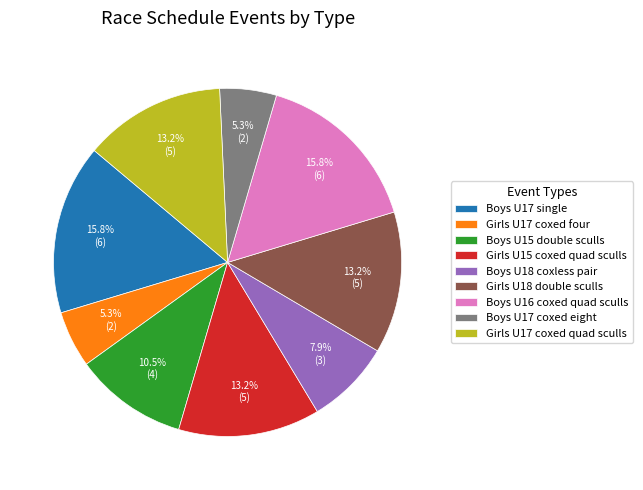

Which has a higher value, Boys U18 coxless pair or Boys U17 coxed eight?

Boys U18 coxless pair